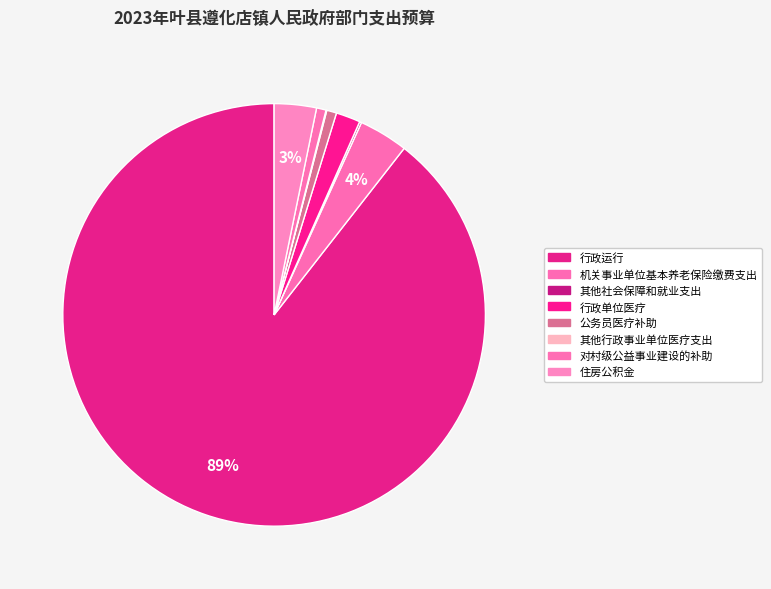

What is the ratio of the value at 行政单位医疗 to the value at 住房公积金?

0.6